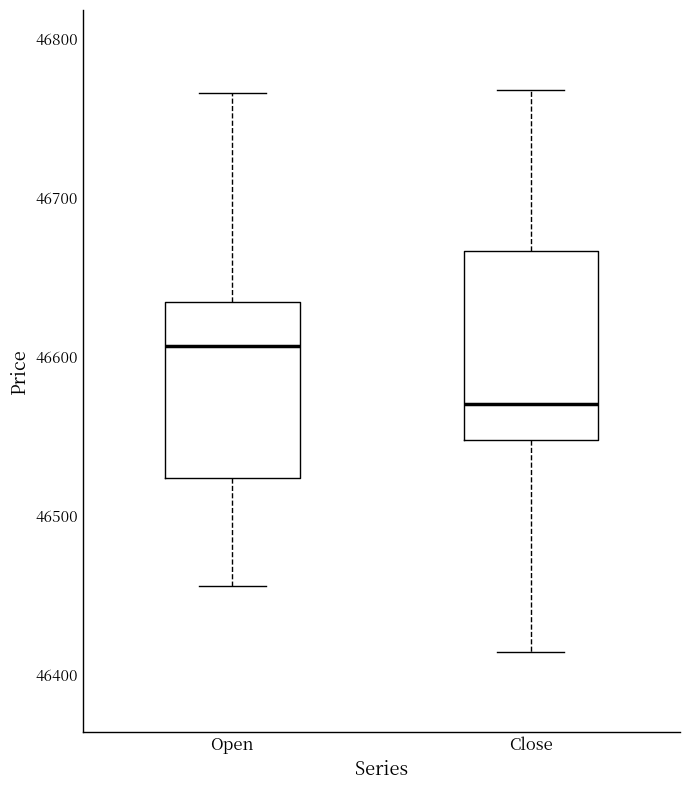

Which box has the highest median line?

Open